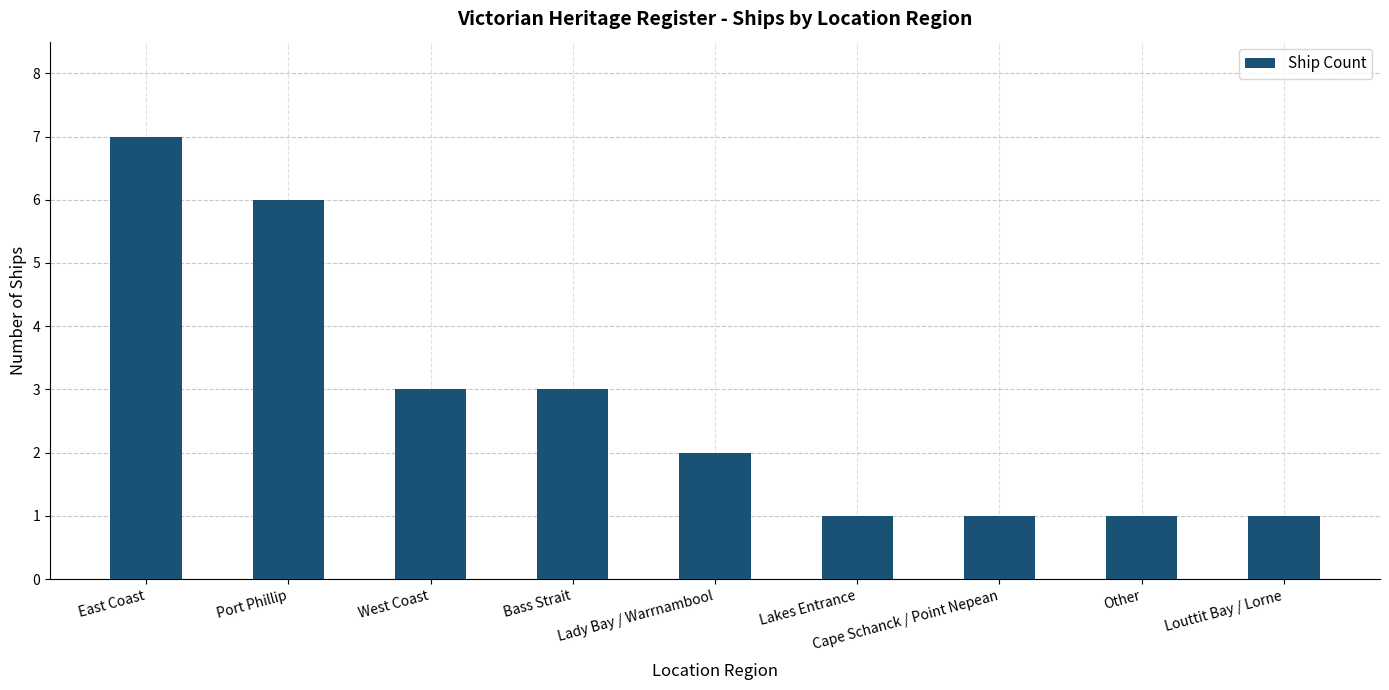

Does the chart contain stacked bars?

No